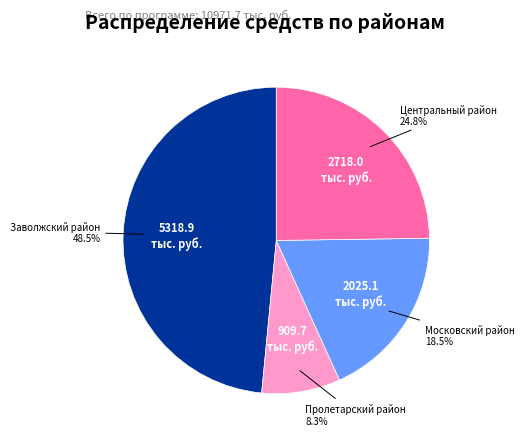

Is there any slice that represents more than half of the pie?

No